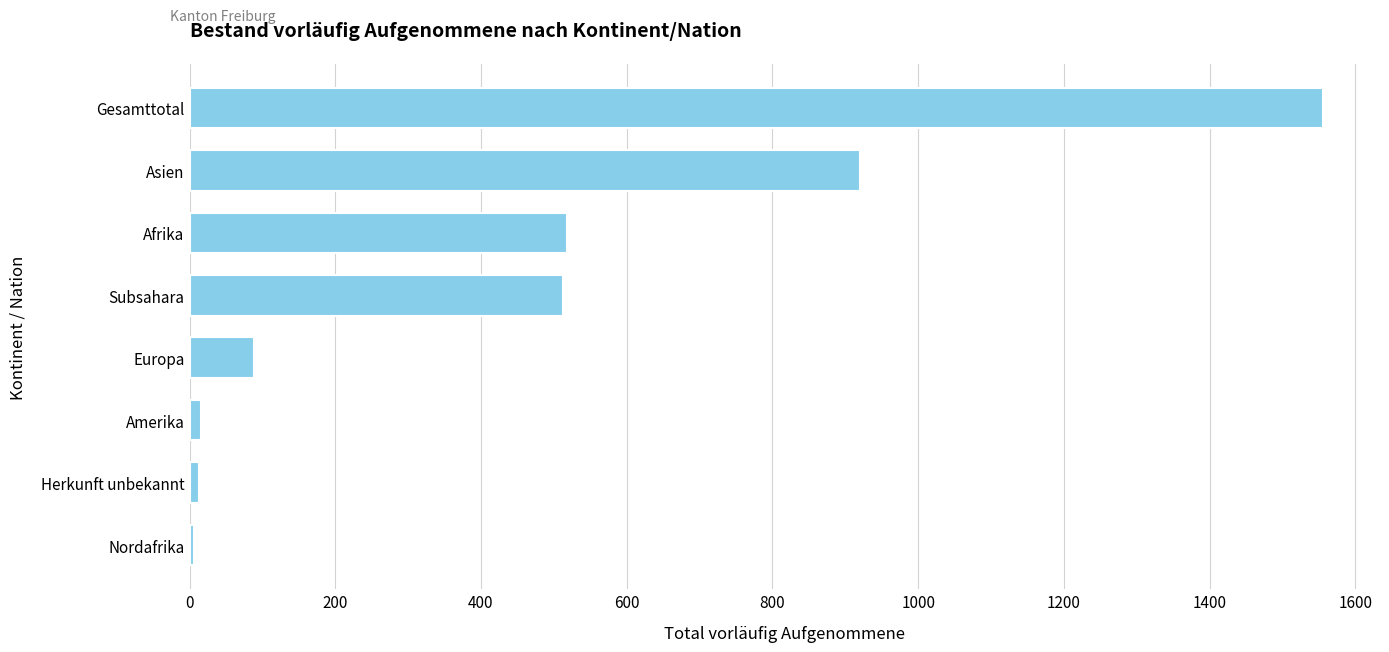

What is the smallest value displayed?

6